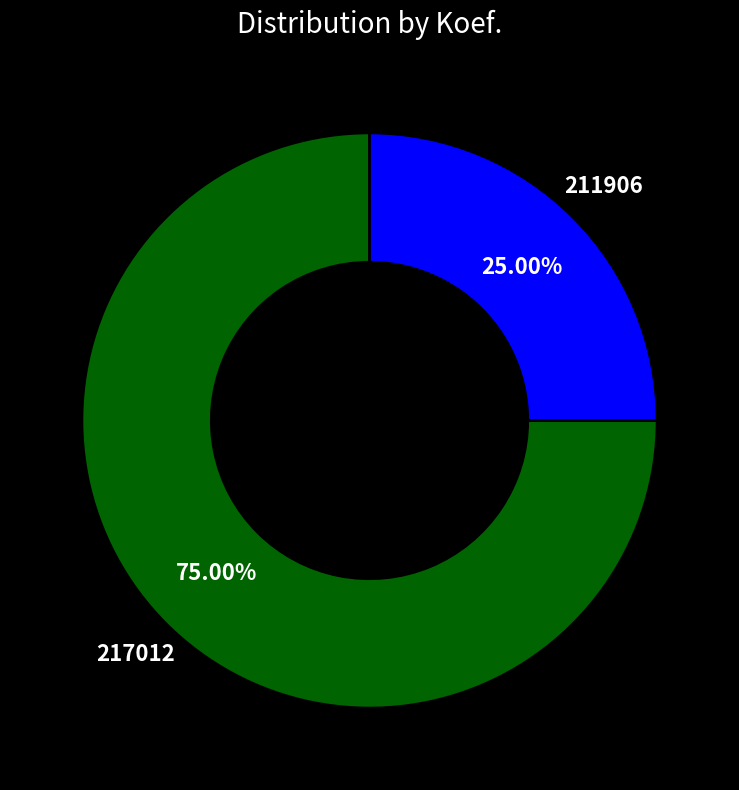

Count the number of slices in the pie.

2